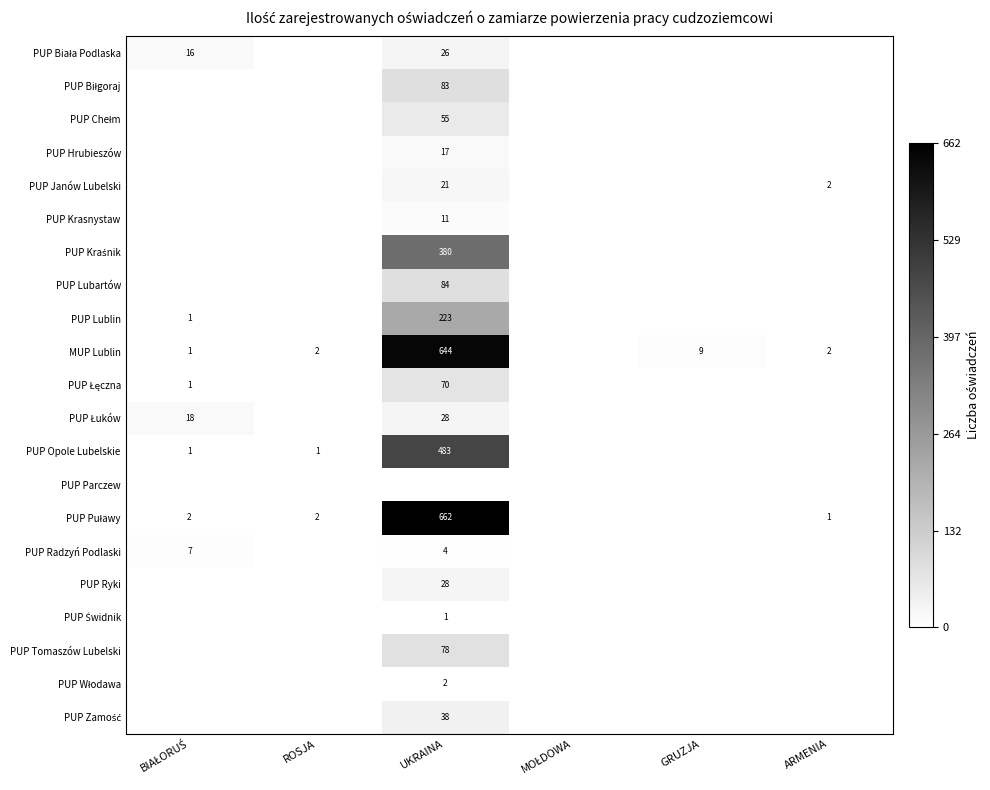

At which label is PUP Zamość closest to 19?

BIAŁORUŚ